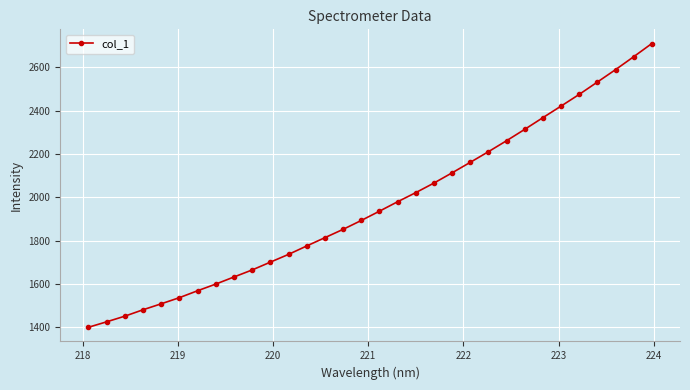

How many categories are shown in the chart?

32